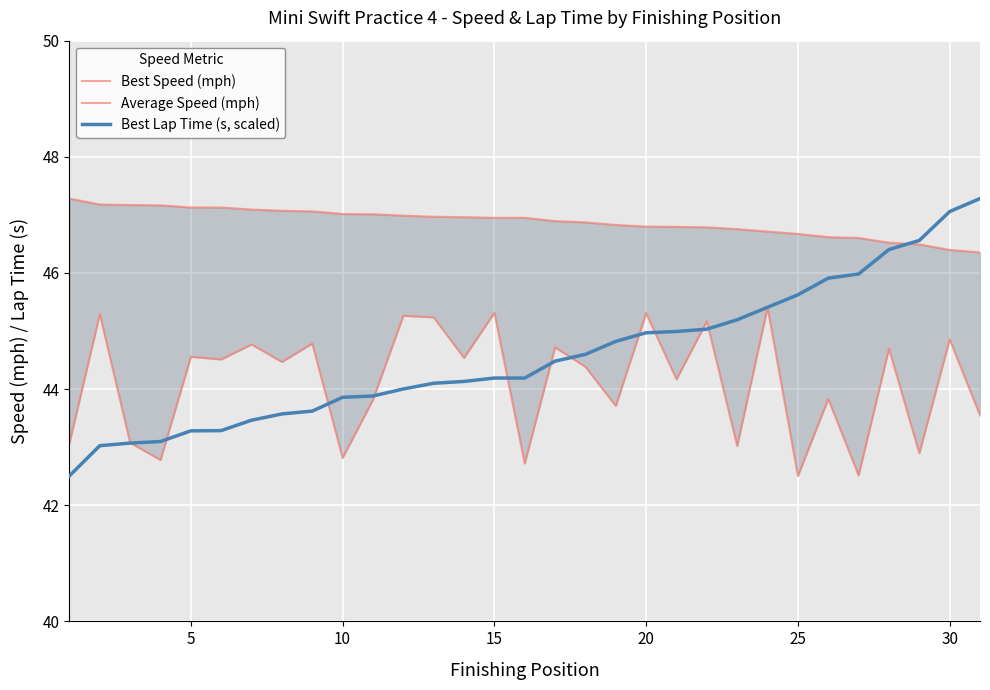

True or false: Best Lap Time (s, scaled) has a value of 47.1 at 30.

True